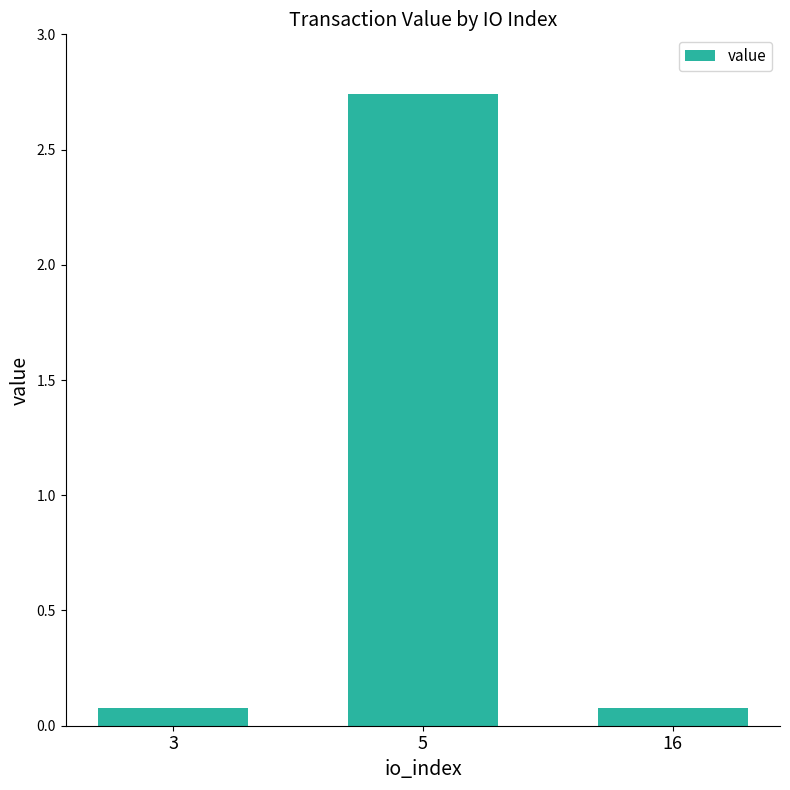

What is the average value?

1.0